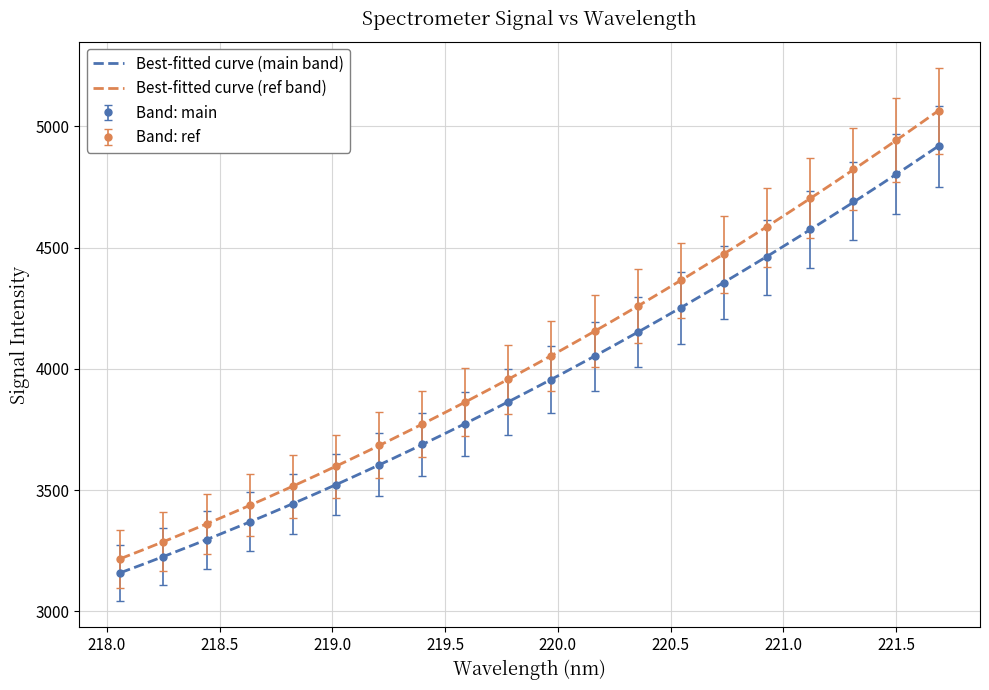

True or false: Band: main has more than 0 points higher than both neighbors.

False